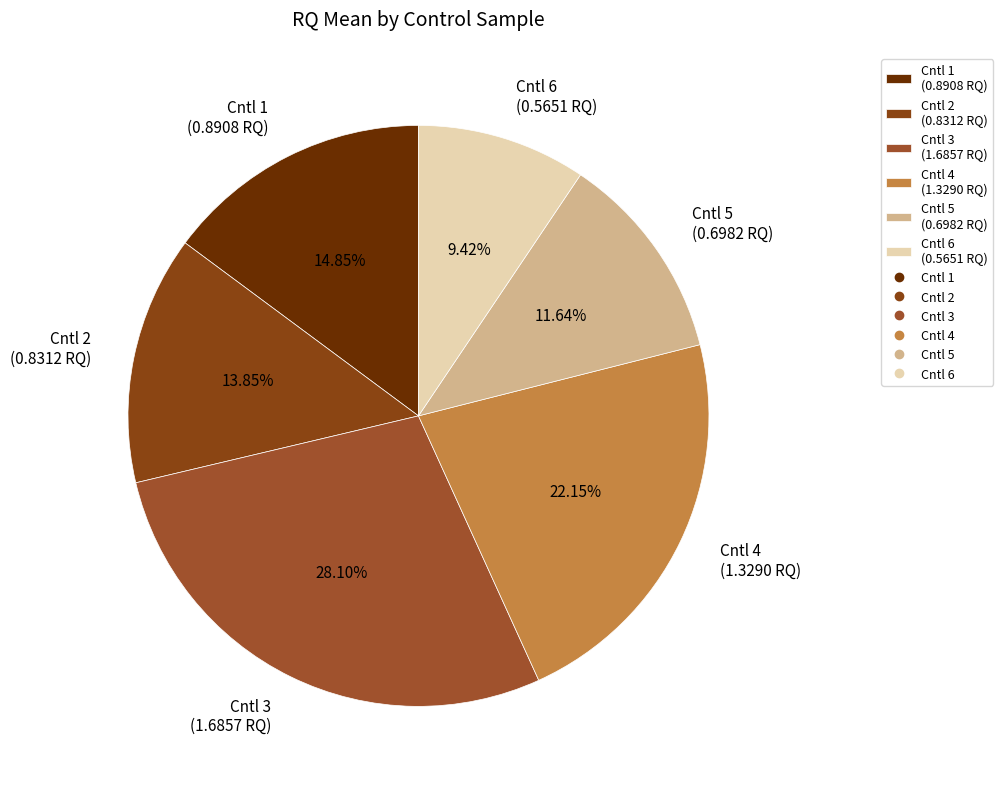

What is the largest slice in the pie chart?

Cntl 3